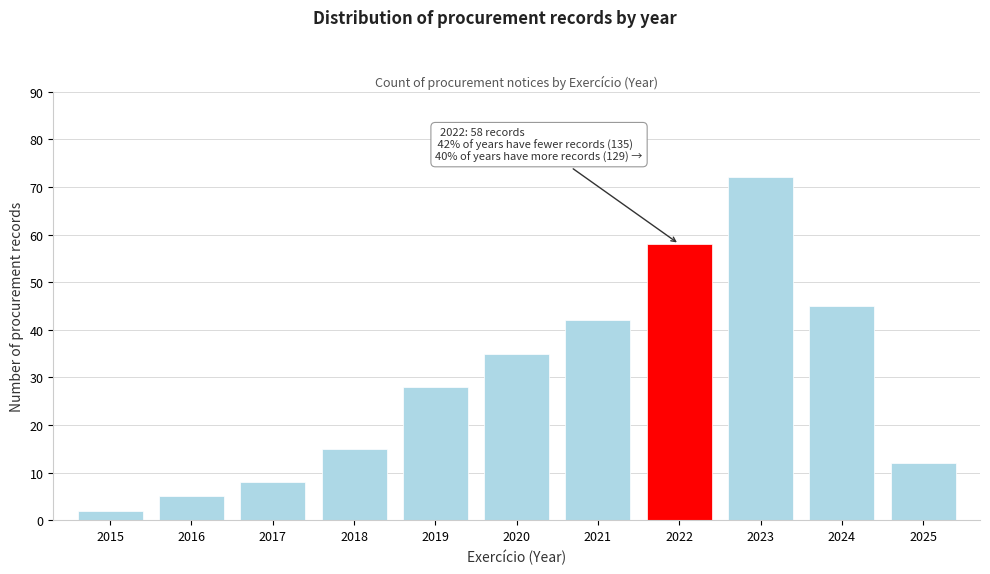

Reading left to right, what are all the values shown in this chart?

2015=2	2016=5	2017=8	2018=15	2019=28	2020=35	2021=42	2022=58	2023=72	2024=45	2025=12